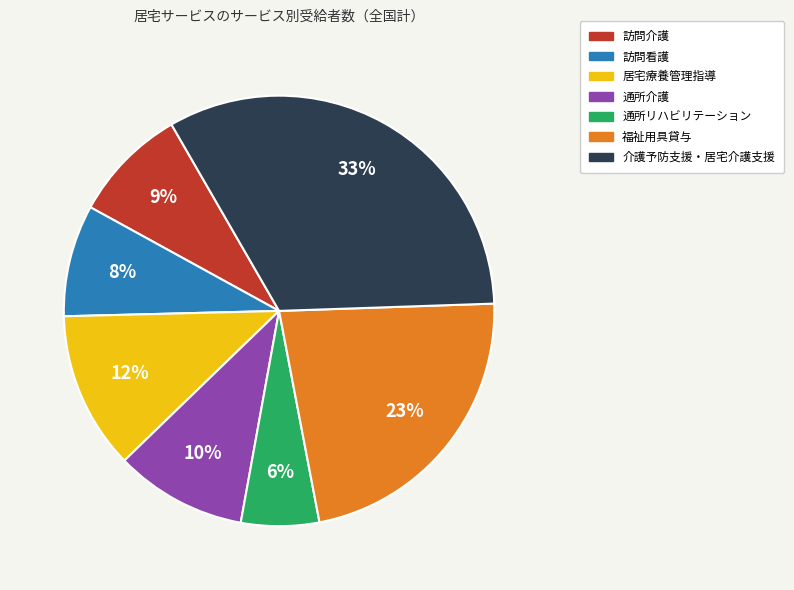

Is there a majority slice in this chart?

No